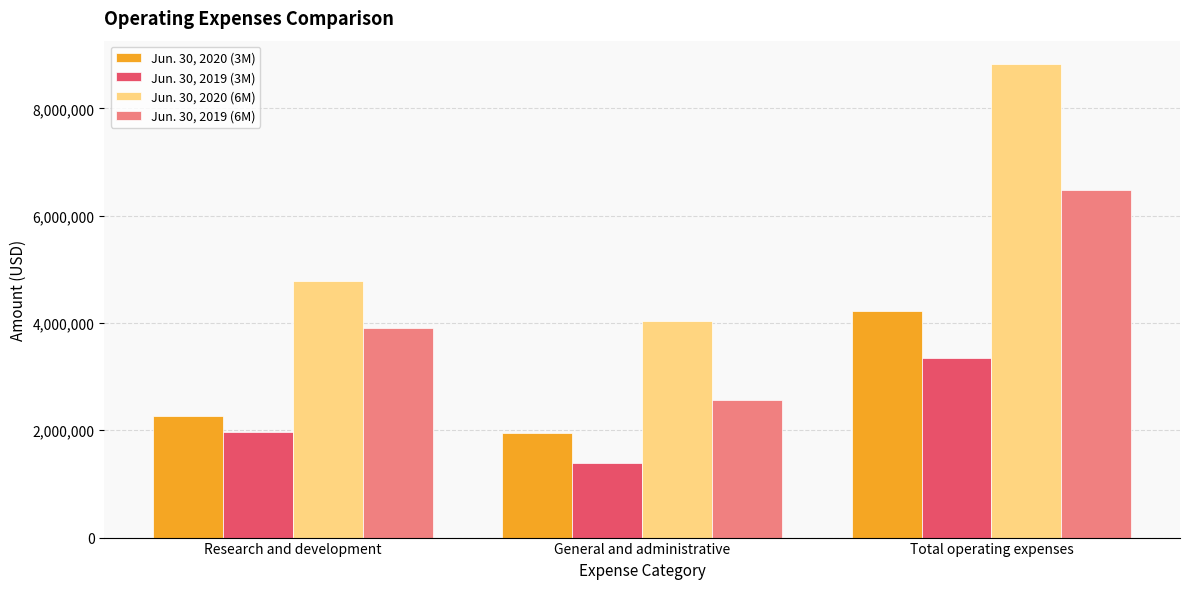

What is the difference between the Jun. 30, 2019 (3M) values at General and administrative and Total operating expenses?

1964146